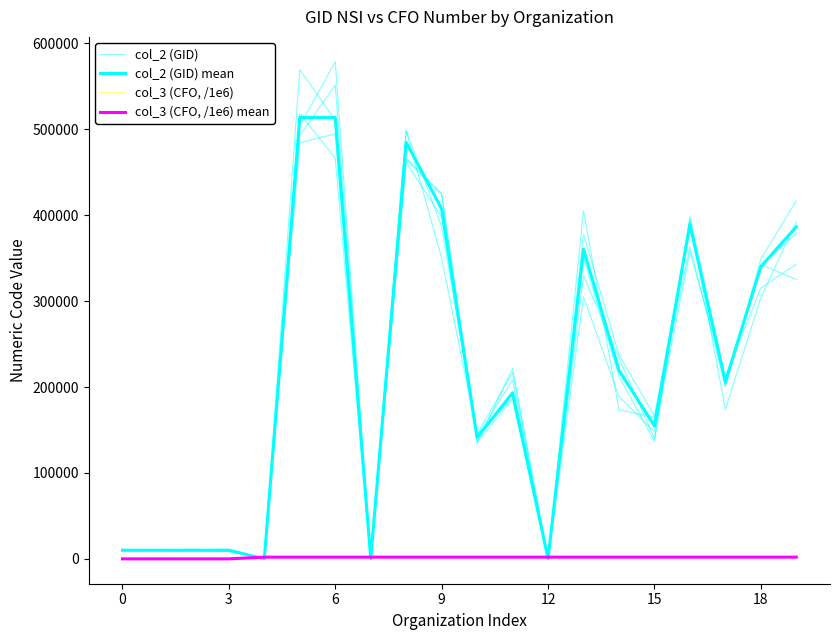

The col_3 (CFO, /1e6) series shows 0.0 at 0. True or false?

True